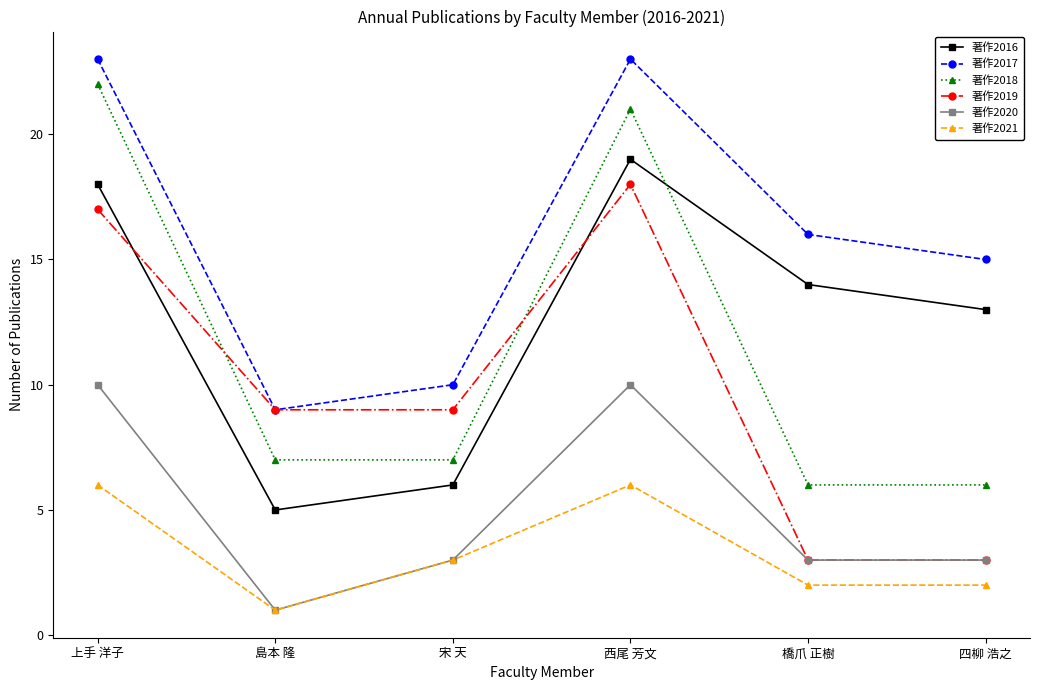

How many series are shown in this chart?

6